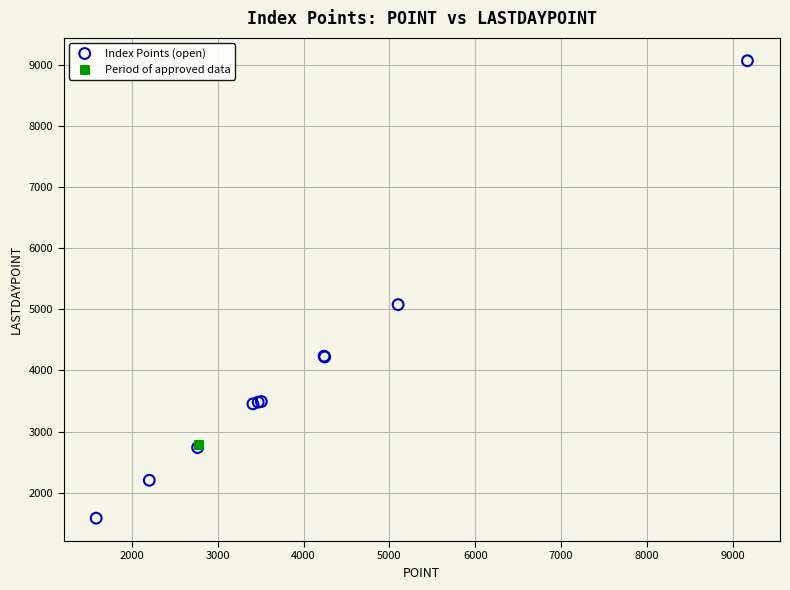

What are all the series names shown in the legend?

Index Points (open), Period of approved data